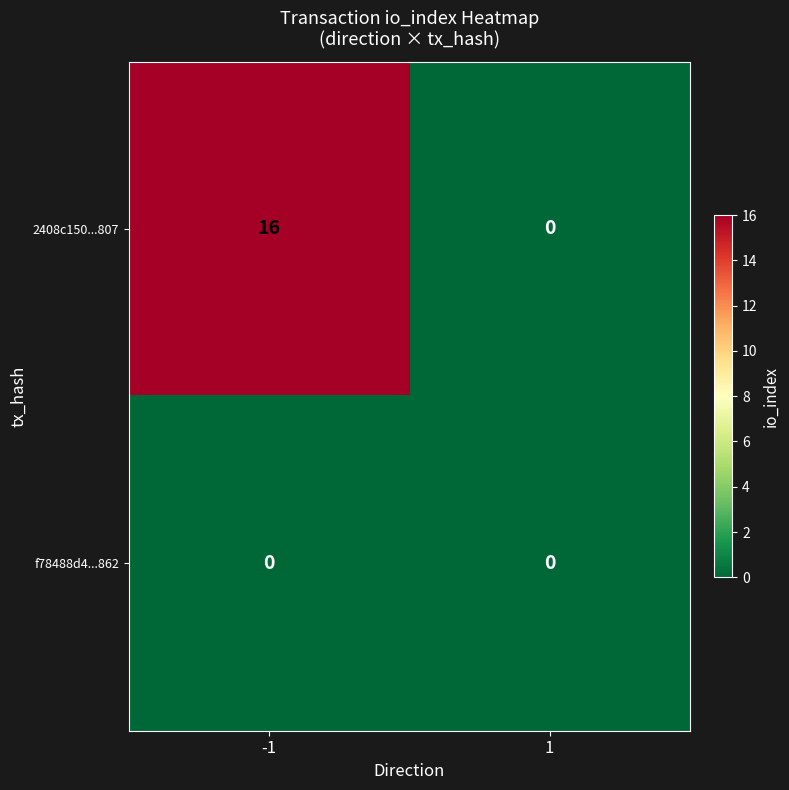

Reading left to right, list all the values displayed in this chart.

2408c150...807: -1=16	1=0
f78488d4...862: -1=0	1=0